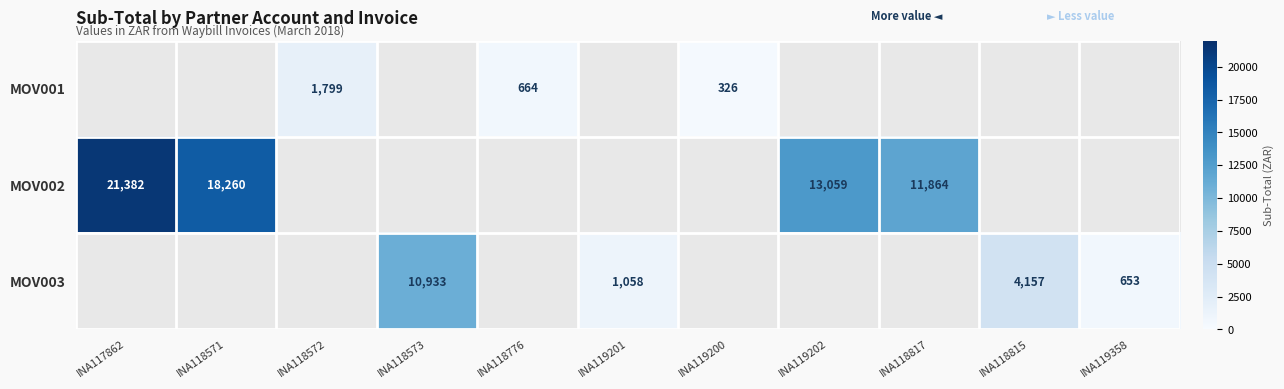

Is it true that MOV003 equals 1058 at INA119201?

True